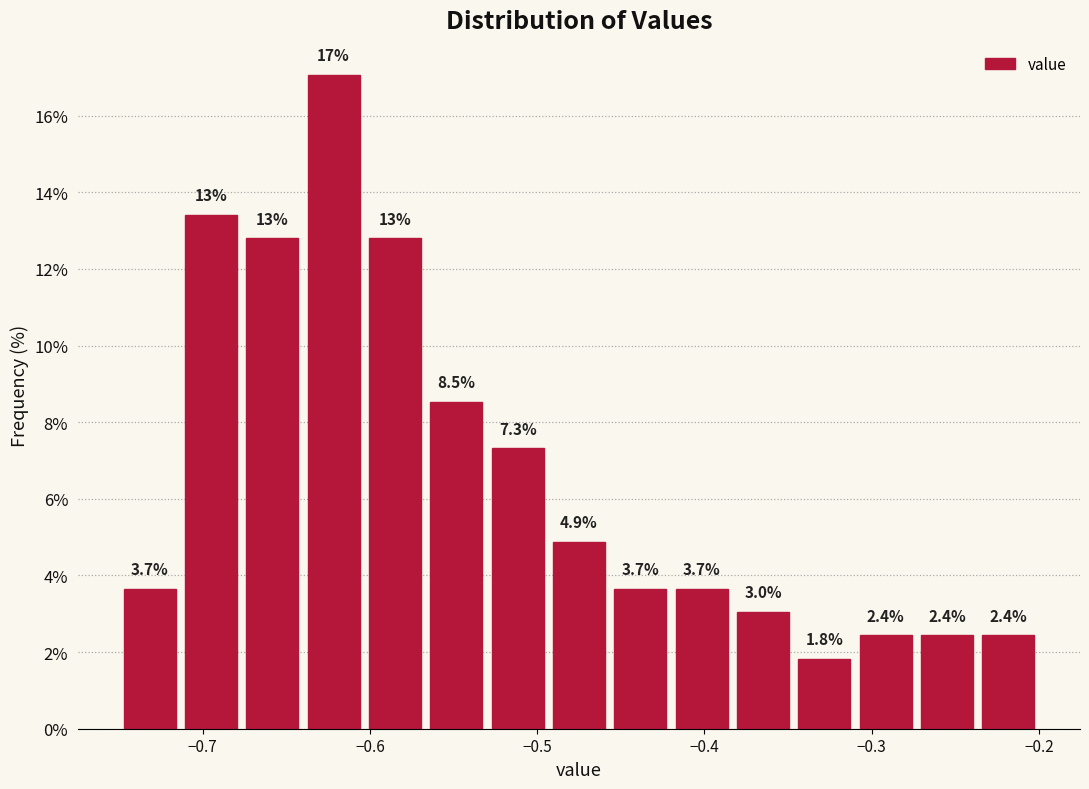

Read against the x-axis, roughly where is the centre of the tallest bar?

-0.62